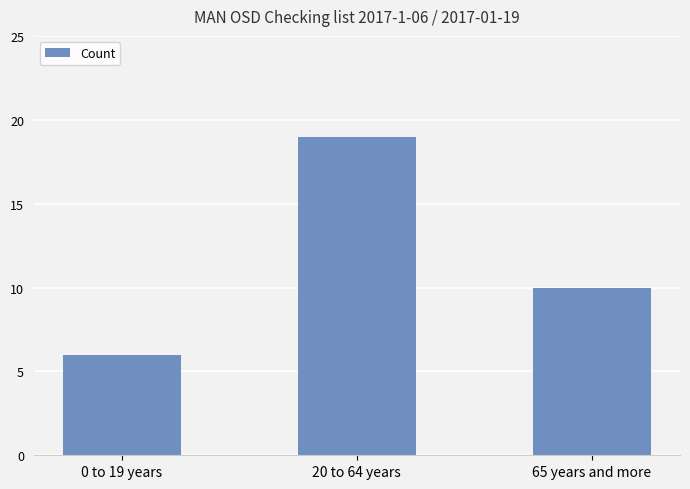

Is it true that the value at 0 to 19 years is 6?

True